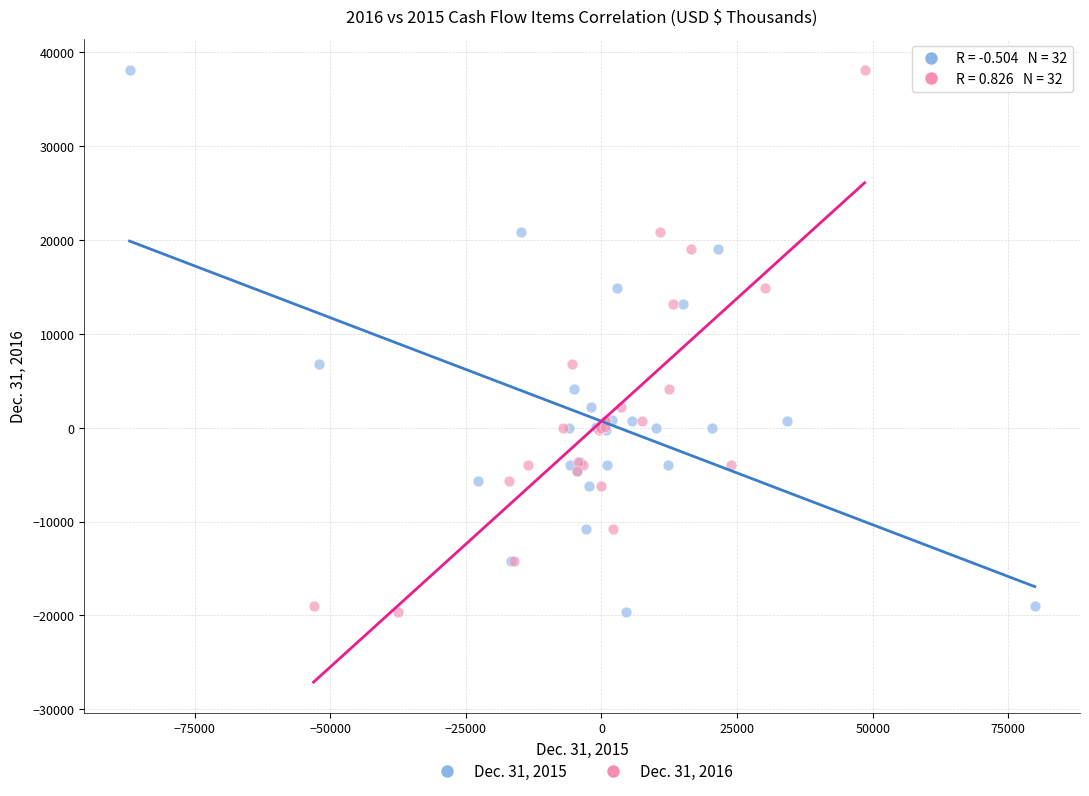

What are all the series names shown in the legend?

Dec. 31, 2015, Dec. 31, 2016